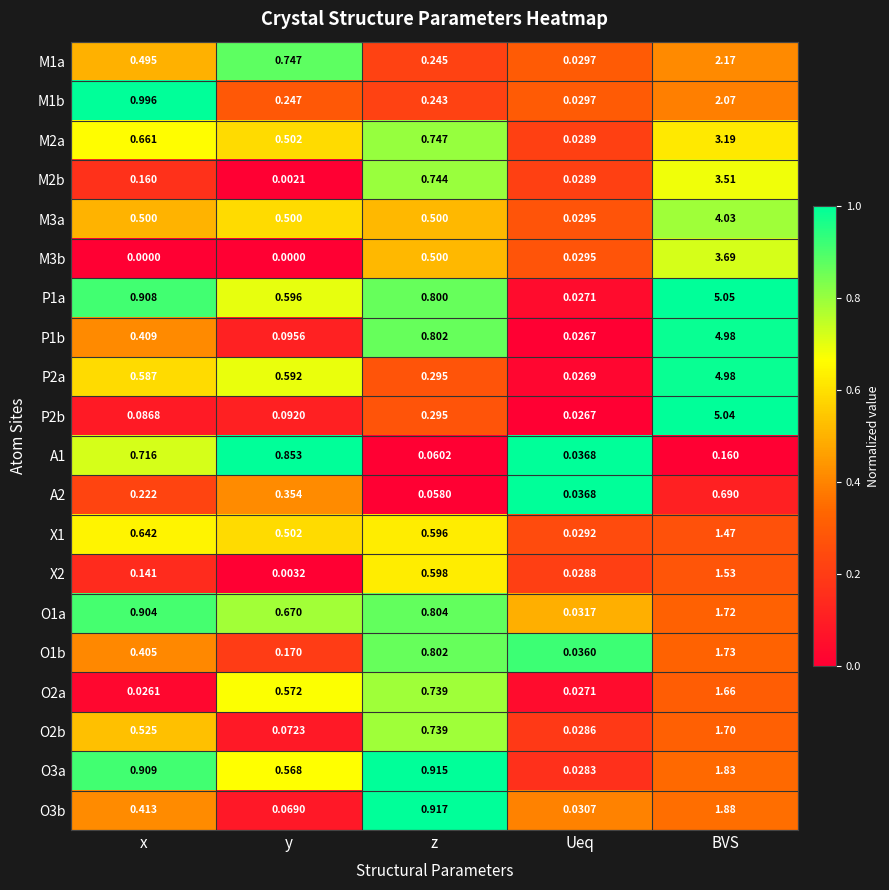

At how many categories does at least one series exceed 0?

5